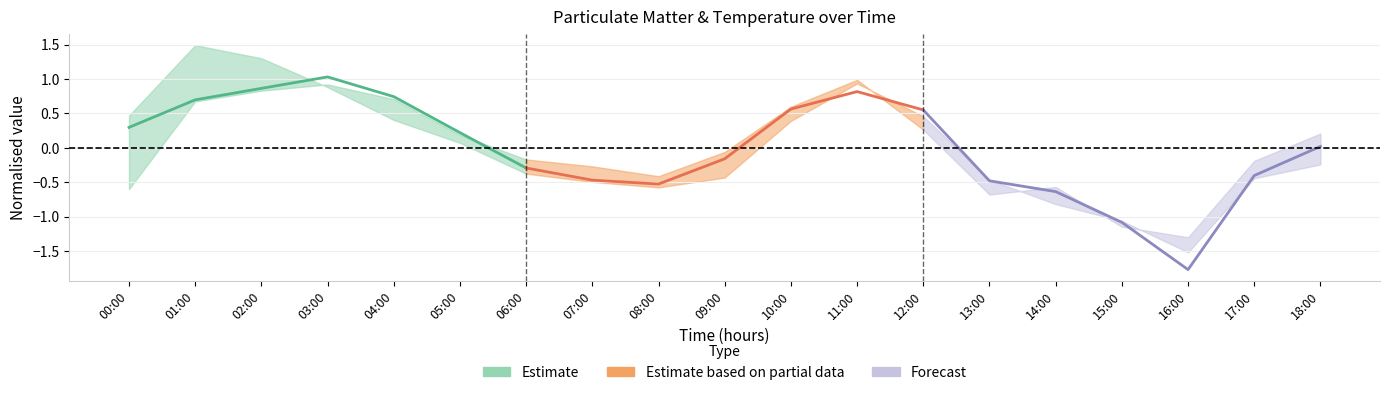

At 03:00, list the series in order from largest to smallest.

Estimate, Estimate based on partial data, Forecast